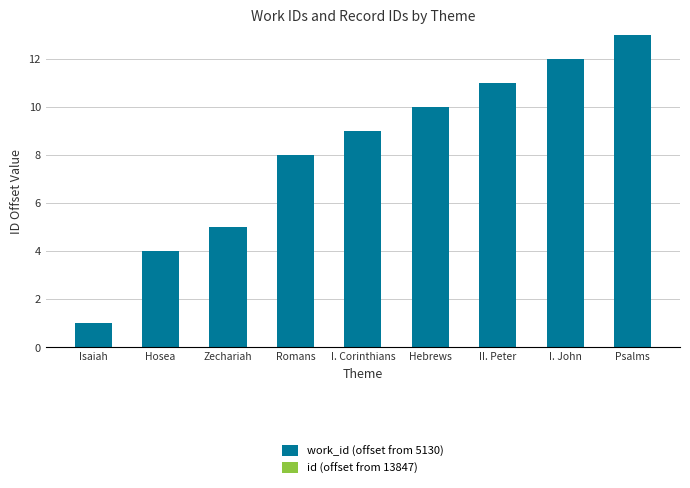

Rank the categories by value from highest to lowest.

Psalms, I. John, II. Peter, Hebrews, I. Corinthians, Romans, Zechariah, Hosea, Isaiah